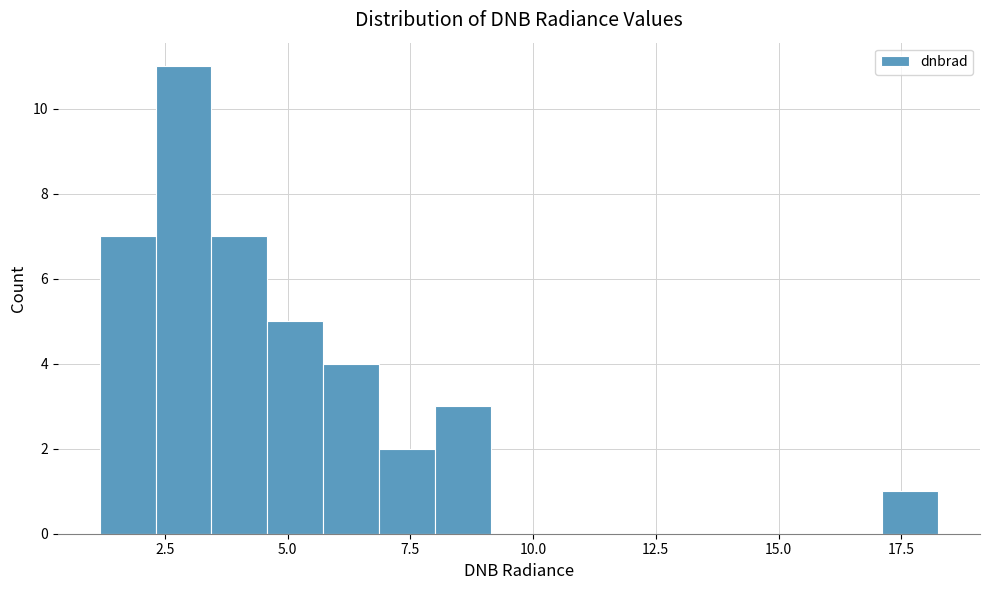

Read against the x-axis, roughly where is the centre of the tallest bar?

3.0